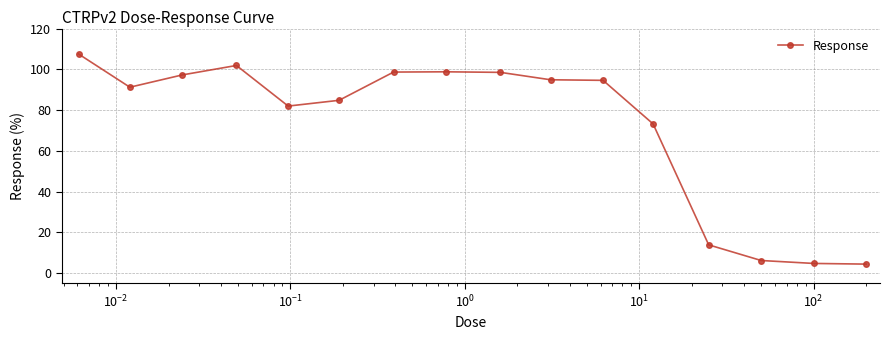

What is the value of the 3rd point from the left?

97.3